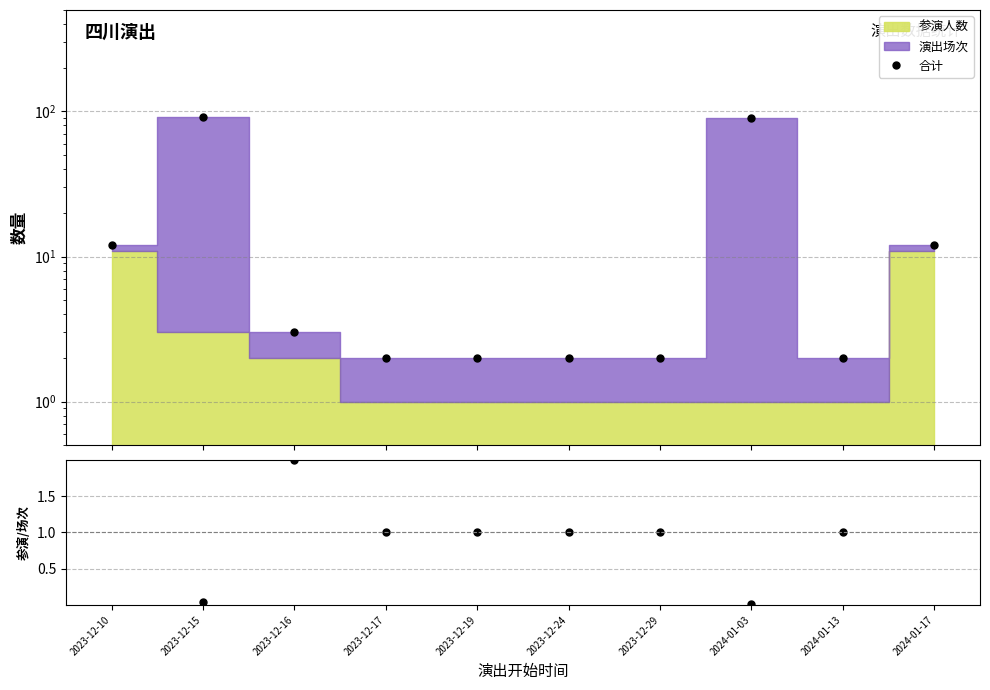

Is it true that the value at 2023-12-10 is 8?

False